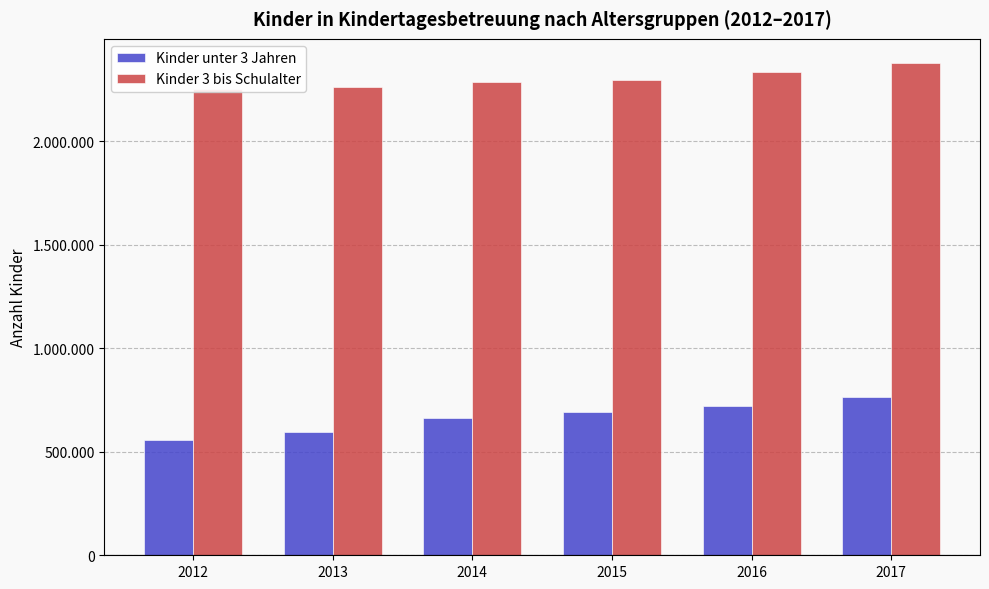

The value of Kinder 3 bis Schulalter at 2012 is 2251340. True or false?

True